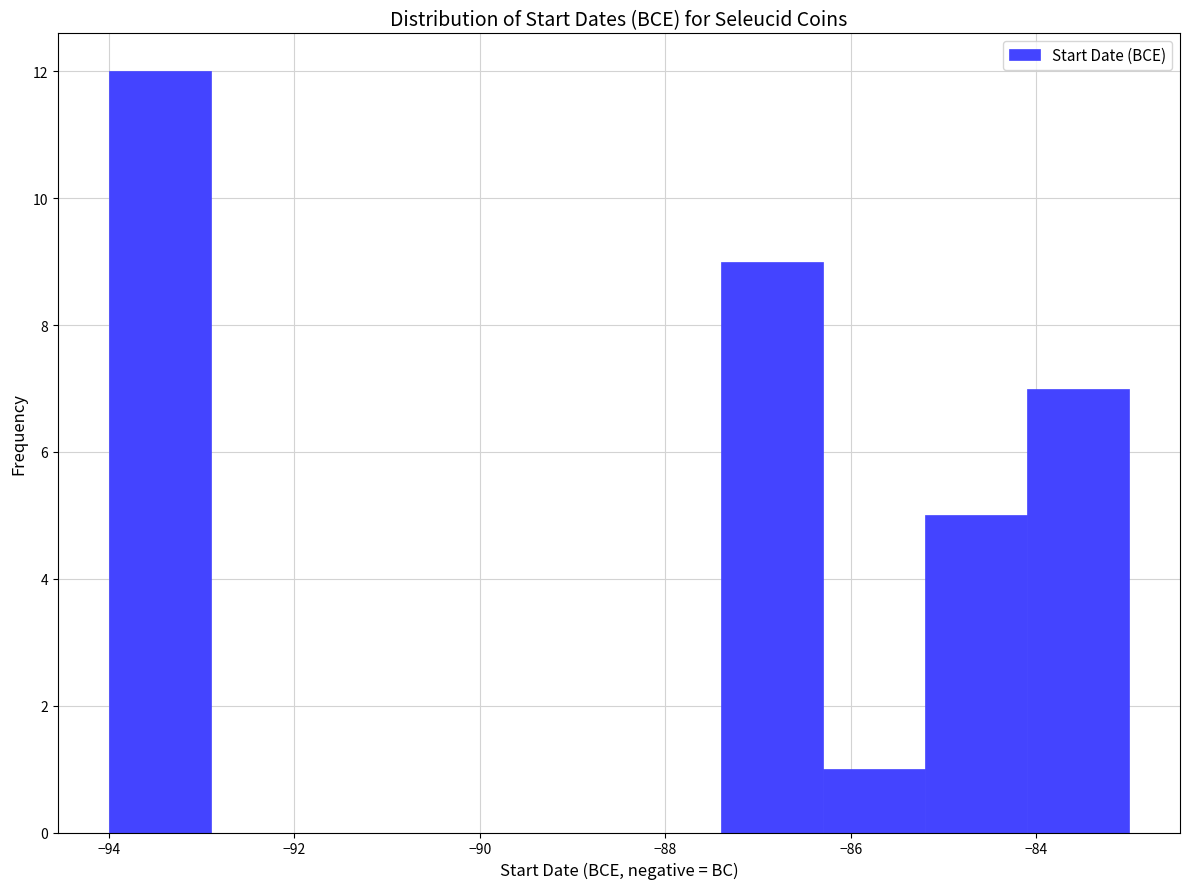

Reading left to right, transcribe this chart: for each bar, give the range it covers on the x-axis and its height. Neither the bar edges nor the heights are printed on the chart, so give them approximately, as read against the axes.

-94.0 to -92.9: 12
-92.9 to -91.8: 0
-91.8 to -90.7: 0
-90.7 to -89.6: 0
-89.6 to -88.5: 0
-88.5 to -87.4: 0
-87.4 to -86.3: 9
-86.3 to -85.2: 1
-85.2 to -84.1: 5
-84.1 to -83.0: 7